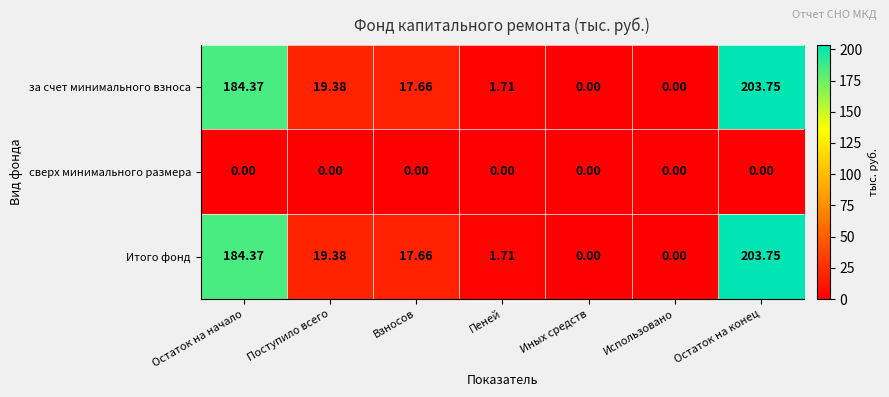

At which label is Итого фонд closest to 101?

Поступило всего